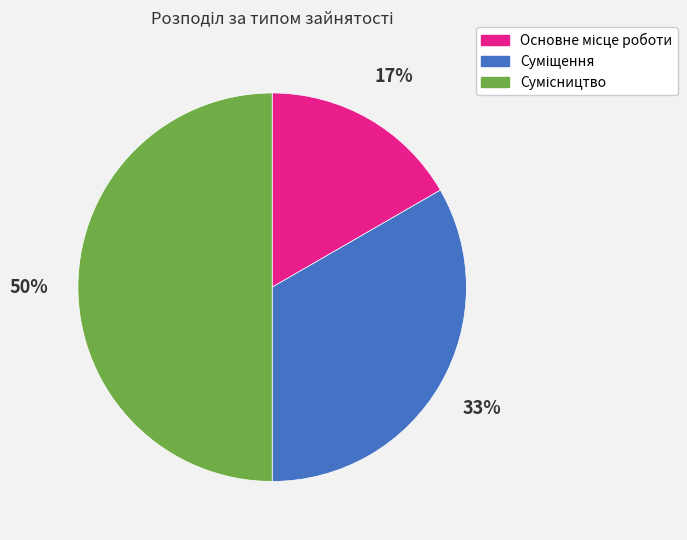

To the nearest percent, what is the average slice percentage?

33%